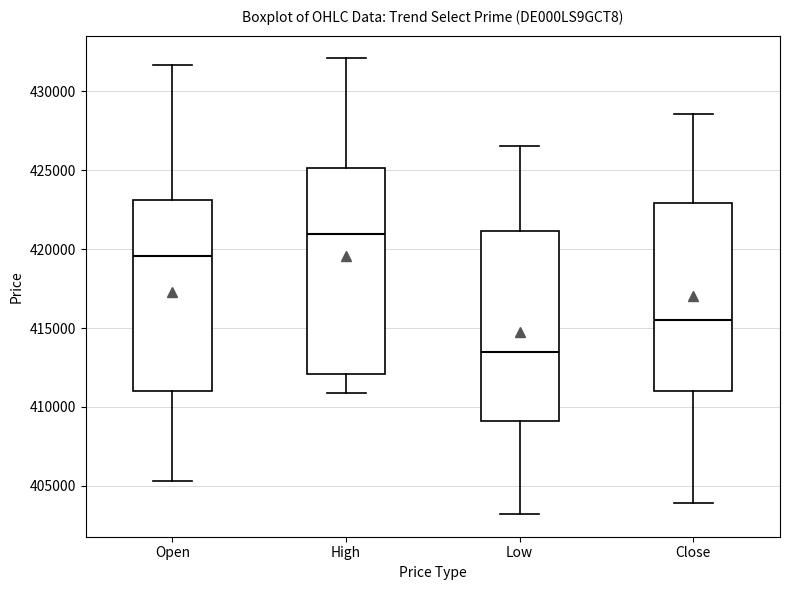

Reading left to right, read every box against the y-axis: the position of its median line, the range the box covers, and the ends of its whiskers. The values are not printed on the chart, so give them approximately, as read against the axis.

Open: median 419500, box 411000 to 423000, whiskers 405500 to 431500
High: median 421000, box 412000 to 425000, whiskers 411000 to 432000
Low: median 413500, box 409000 to 421000, whiskers 403000 to 426500
Close: median 415500, box 411000 to 423000, whiskers 404000 to 428500